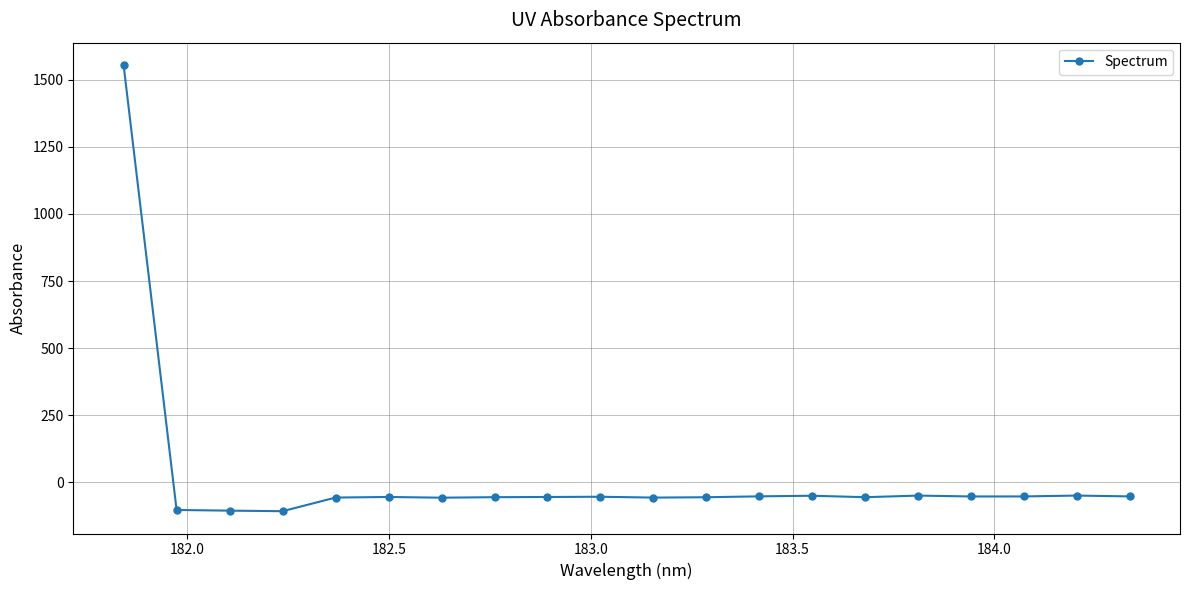

What is the value of the 10th point from the left?

-54.7